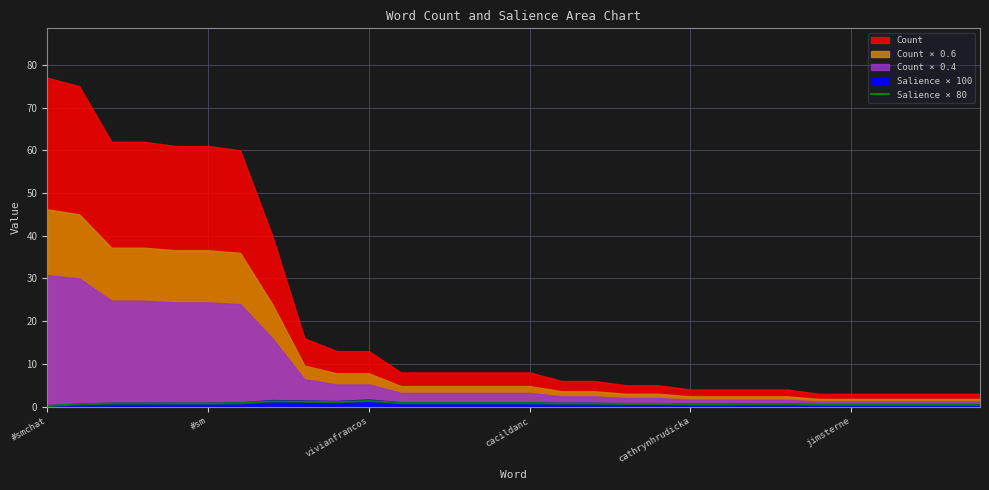

What is the minimum value shown in the chart?

0.2